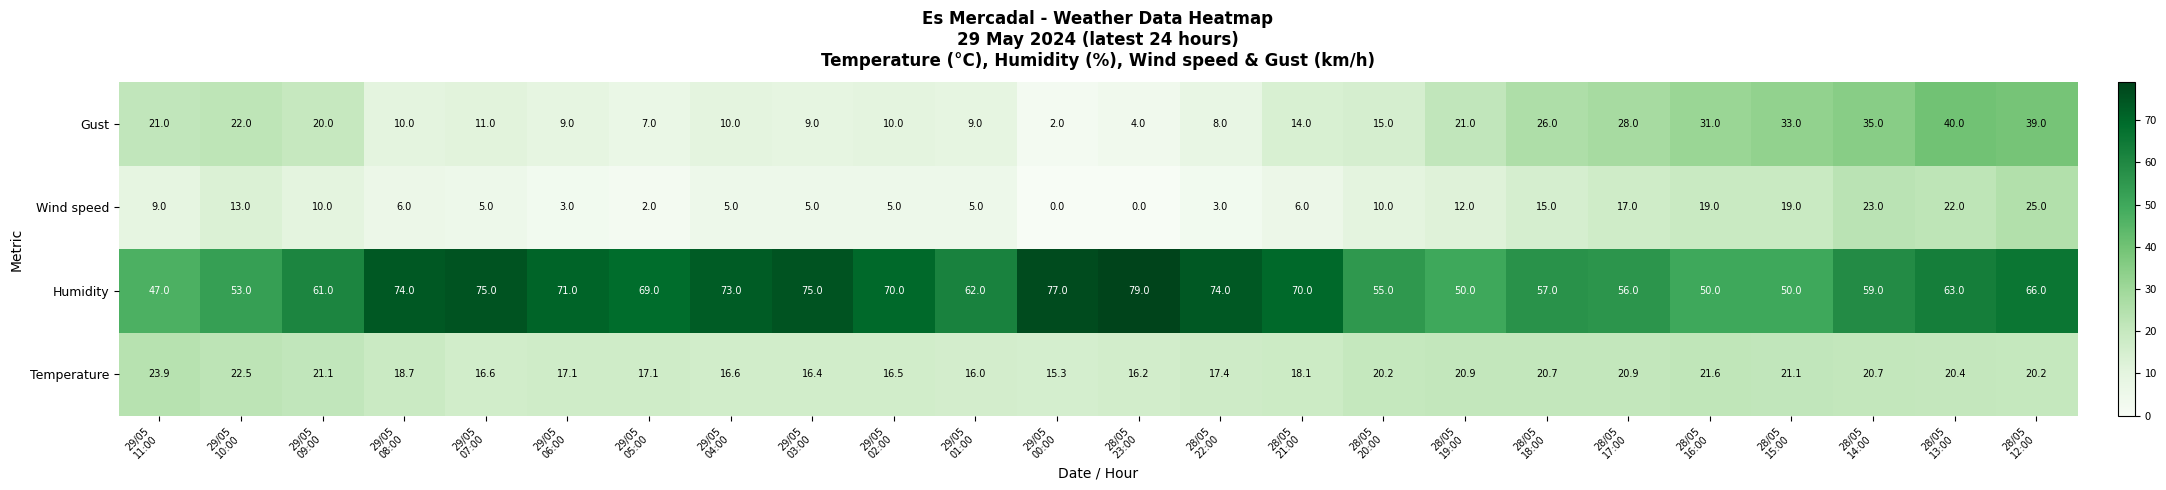

Which series has the largest range (max minus min)?

Gust